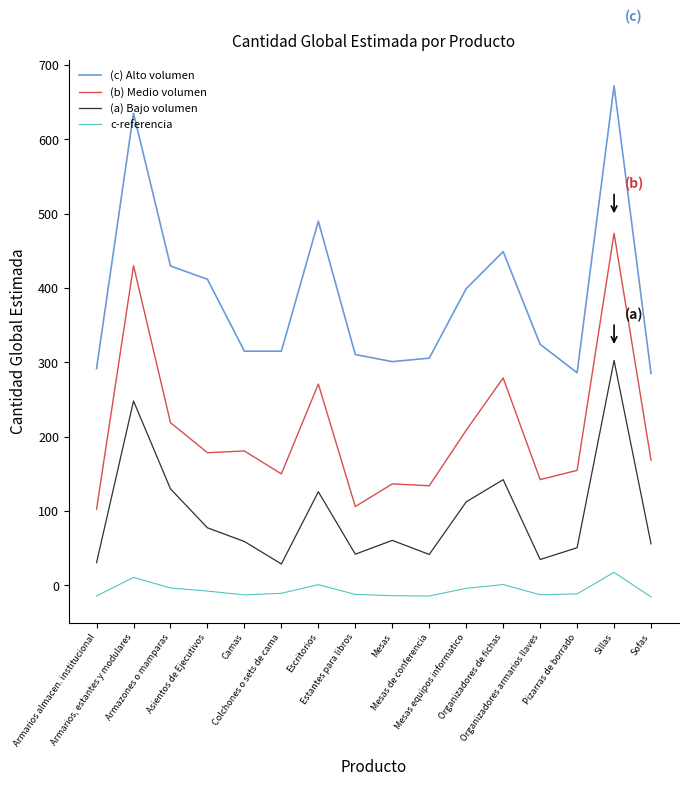

What are all the series names shown in the legend?

(c) Alto volumen, (b) Medio volumen, (a) Bajo volumen, c-referencia